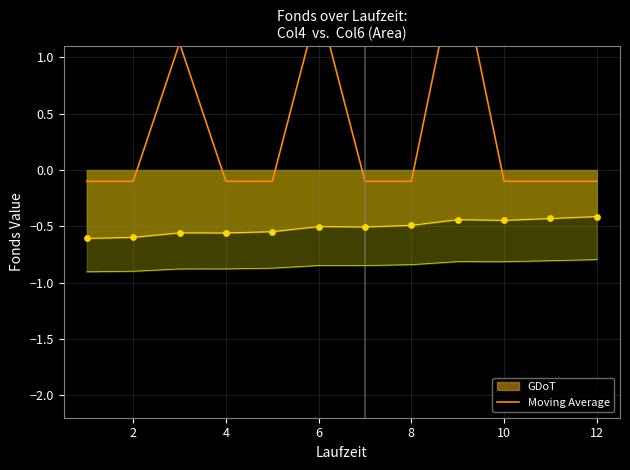

The value of GDoT at 12 is -0.4. True or false?

True